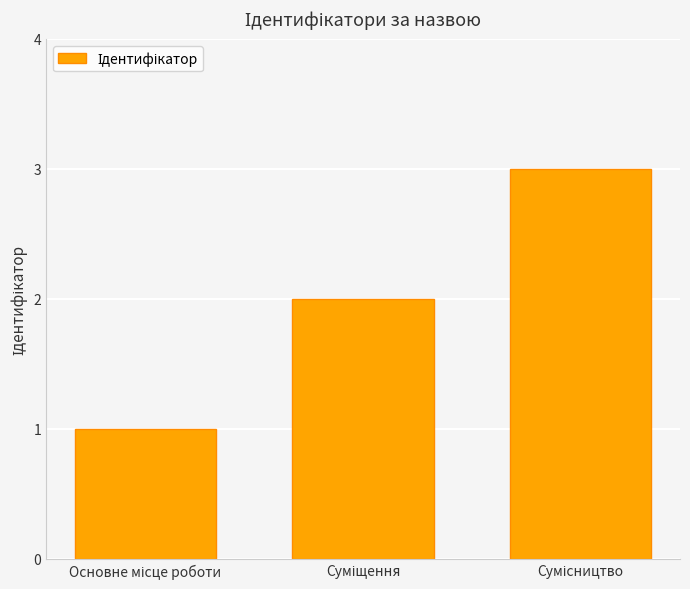

What is the sum of all values?

6